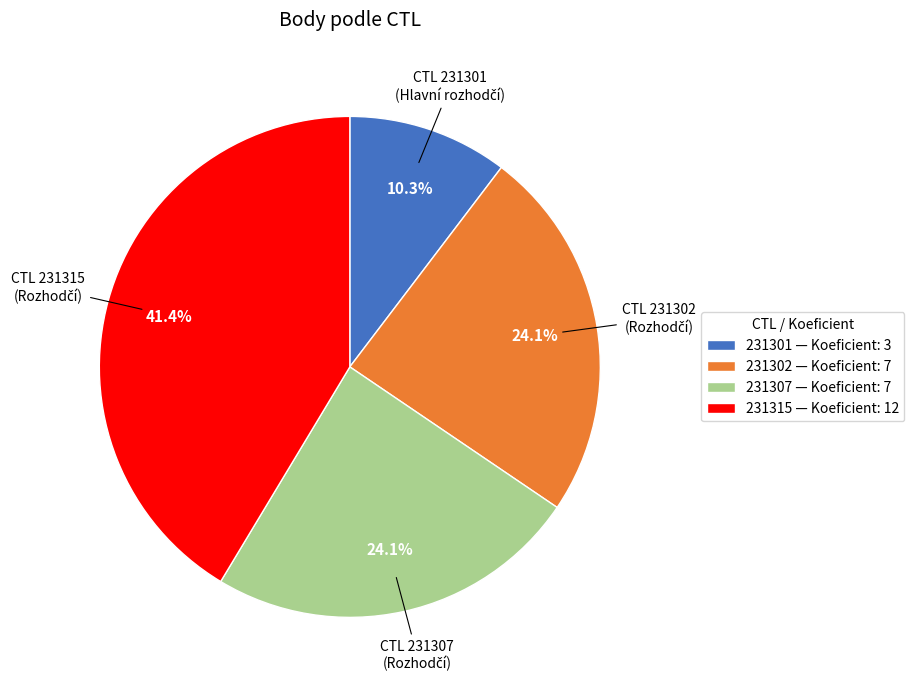

Does 231302 represent more than half of the total?

No